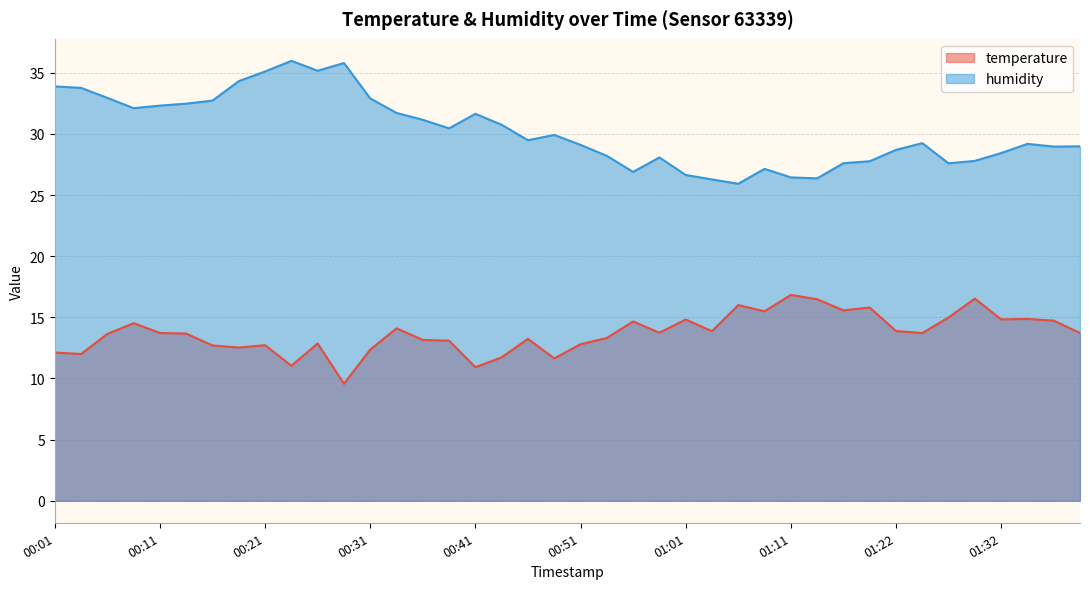

The temperature series shows 15.5 at 01:09. True or false?

True